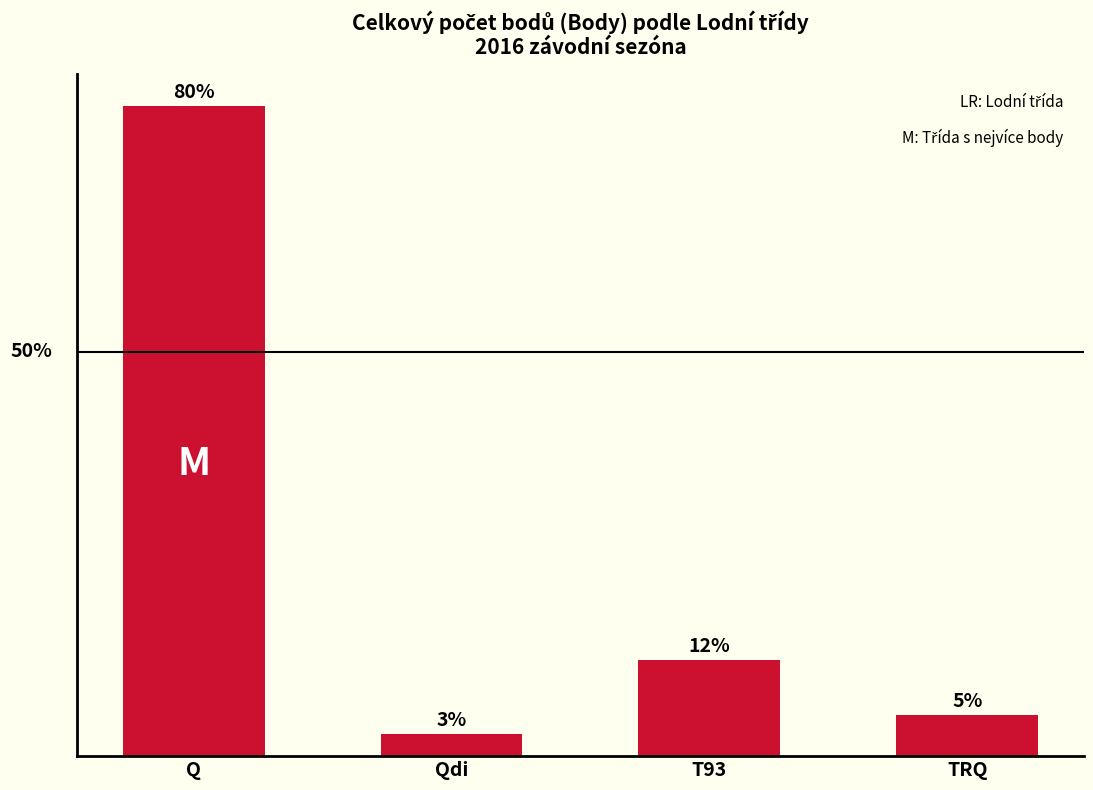

What is the label of the 3rd bar from the right?

Qdi